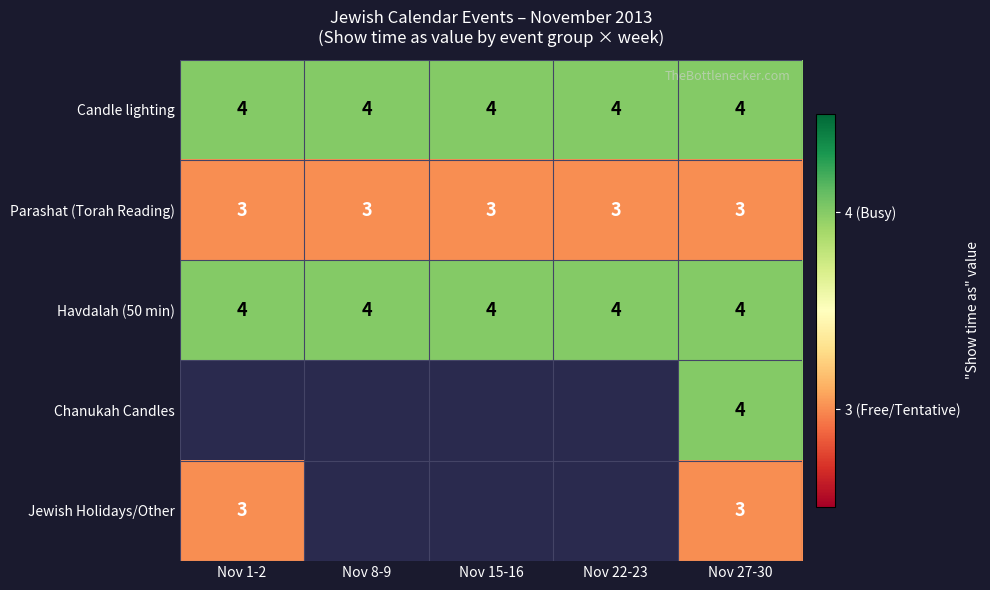

Which category has the highest value across all series?

Nov 1-2